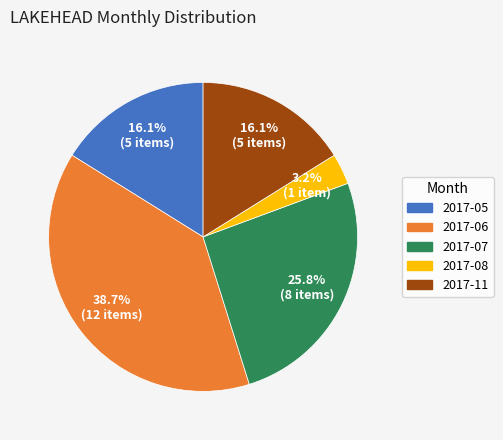

Which slice is the largest?

2017-06